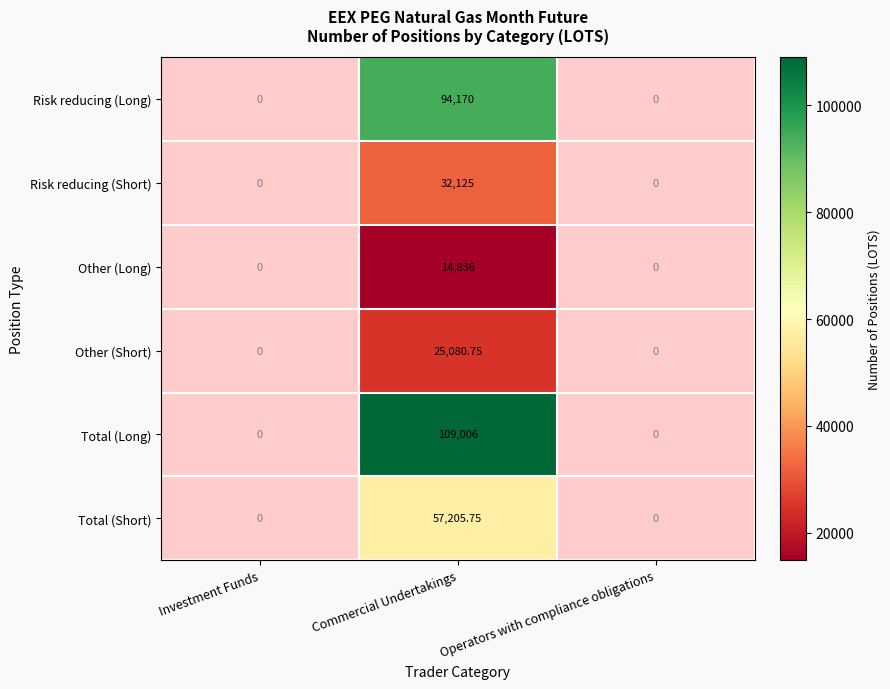

At which category is the sum across all series the highest?

Commercial Undertakings